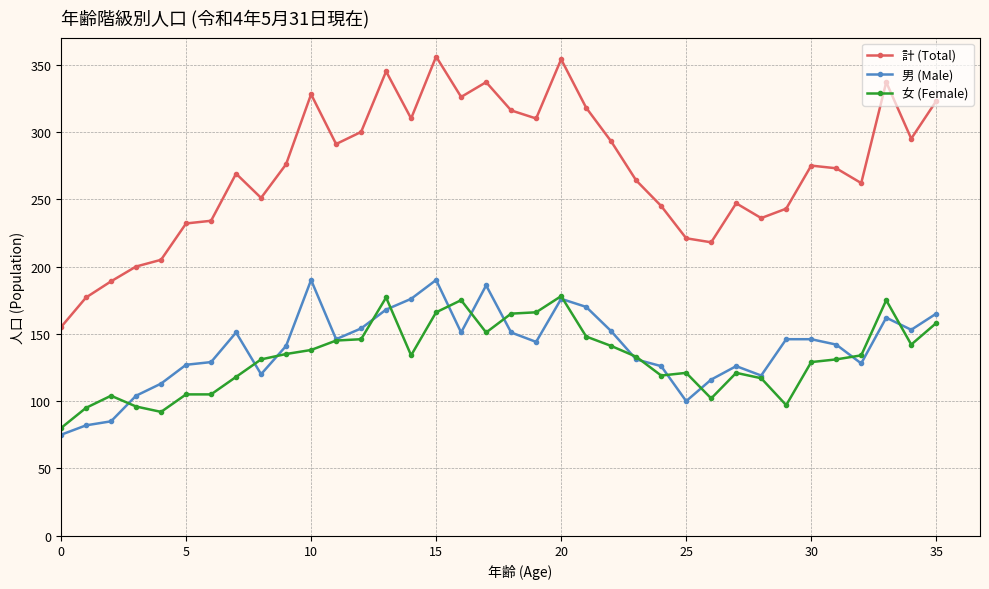

True or false: 女 (Female) and 計 (Total) cross at least once.

False